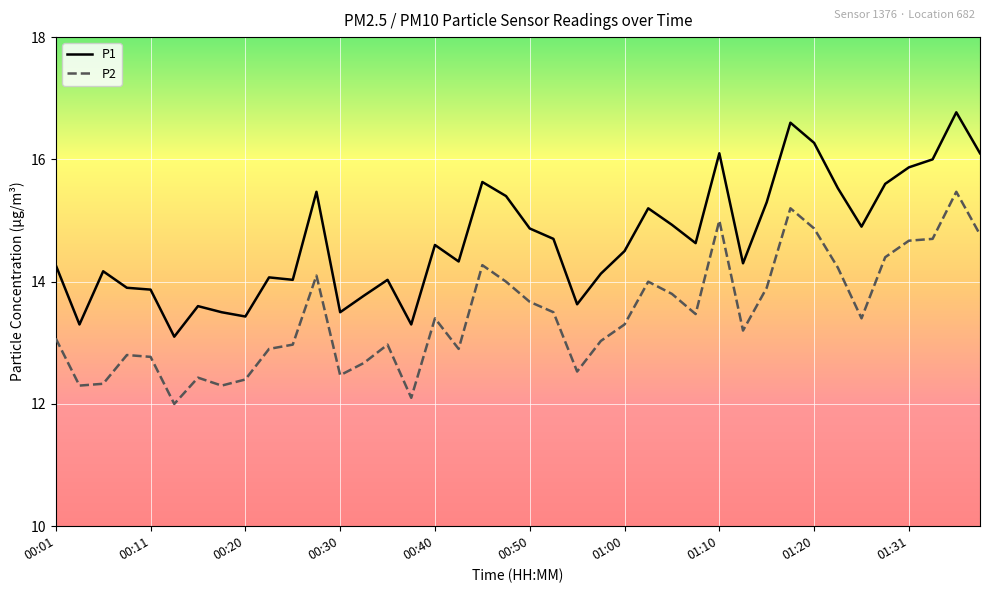

What is the highest value of the P1 series?

16.8